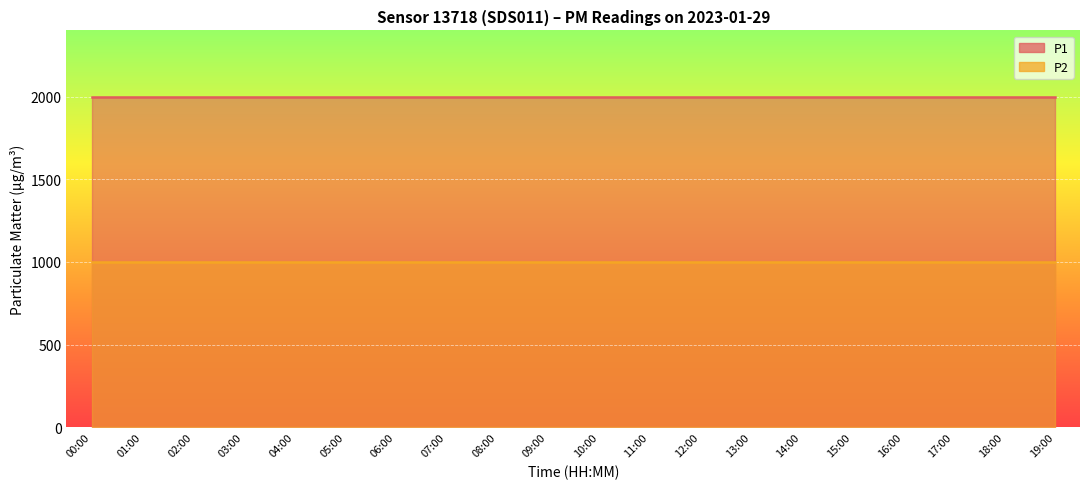

Which series has the largest total across all categories?

P1